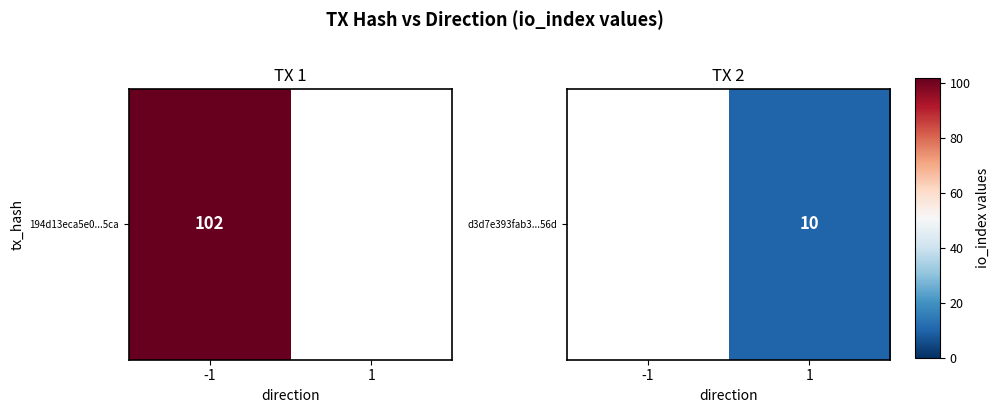

Is it true that the value at 1 is 6.8?

False